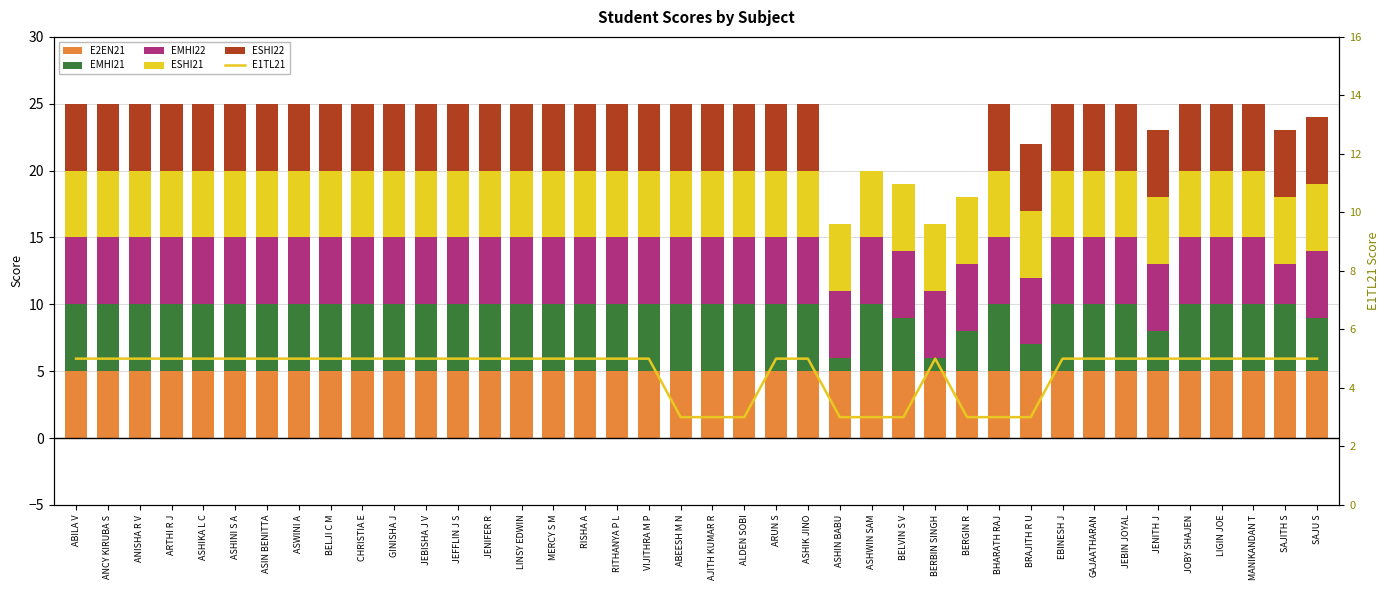

Does the chart contain any negative values?

No